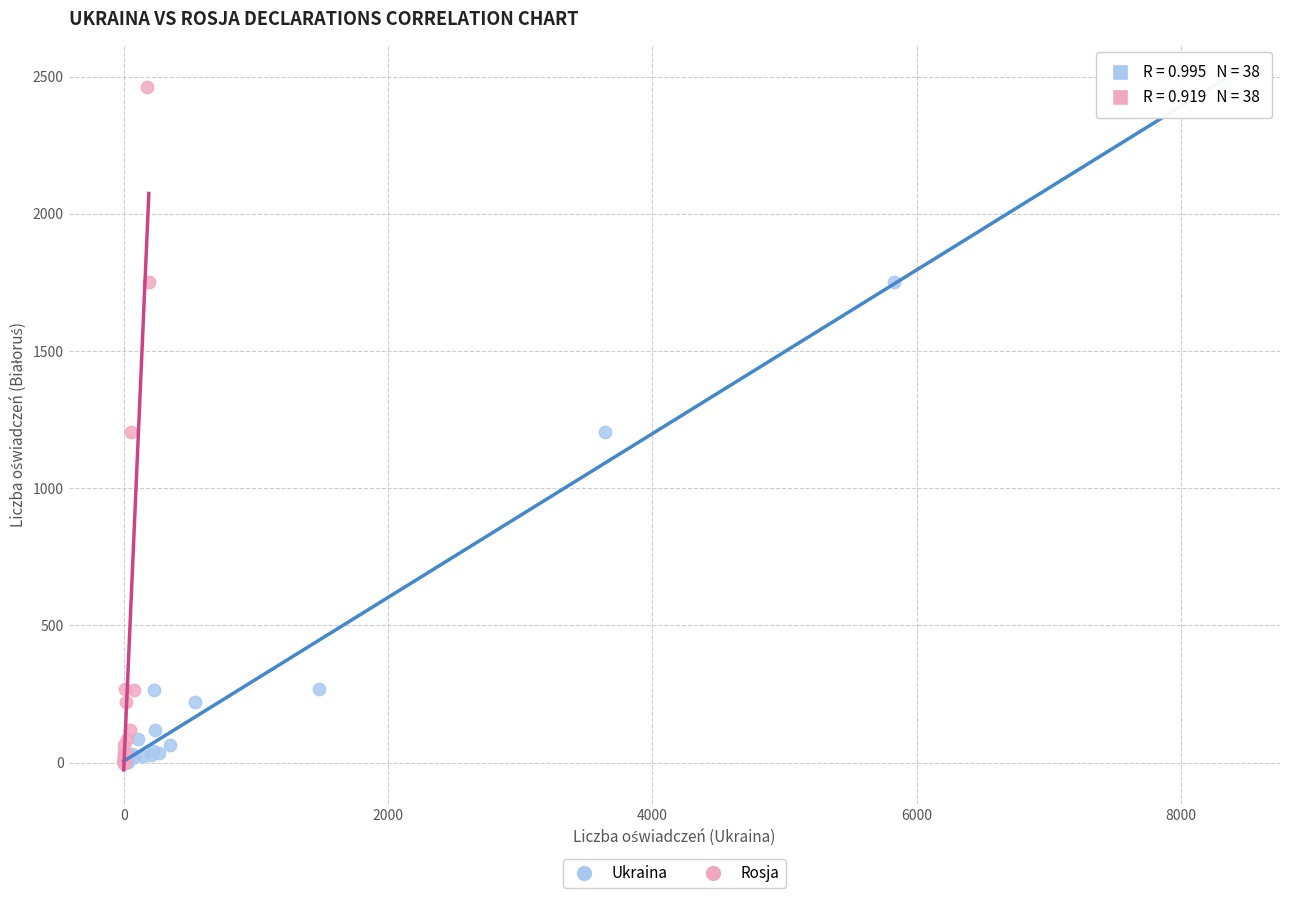

What are all the series names shown in the legend?

Ukraina, Rosja